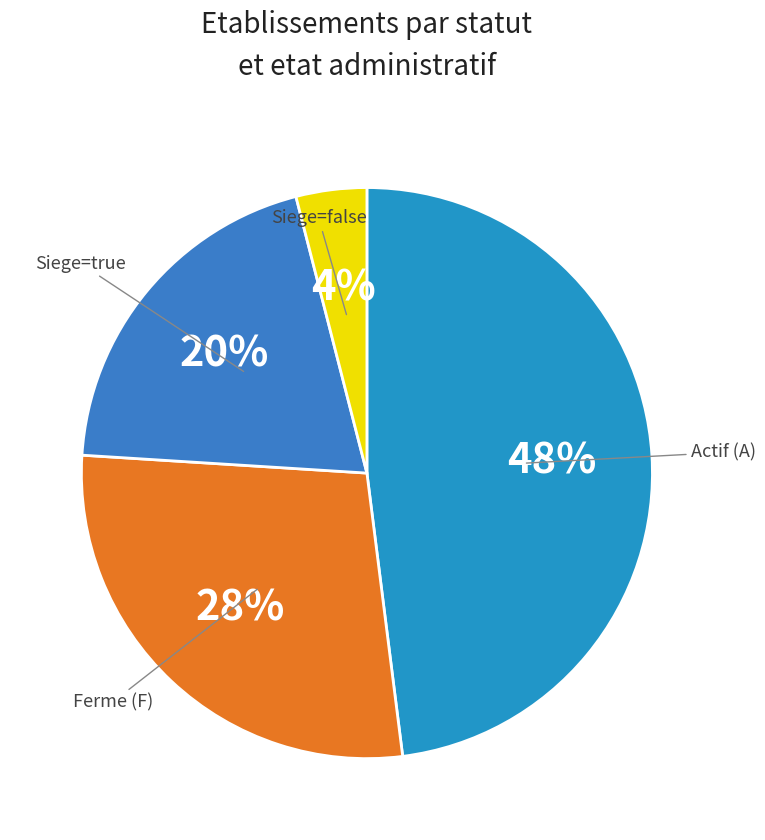

To the nearest percent, what is the difference between the largest and smallest slice percentages?

44%